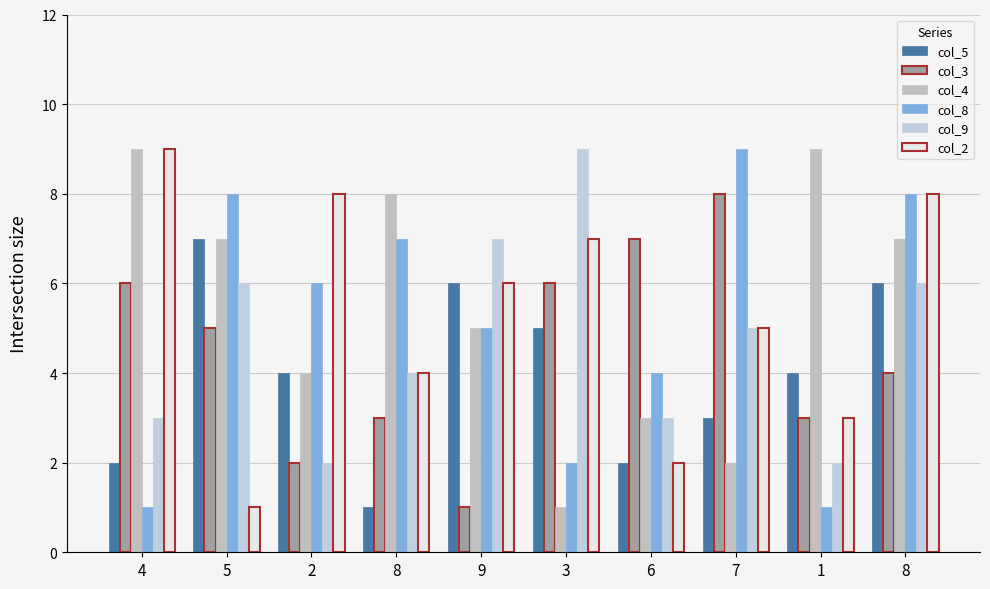

List the series in order of their peak value, highest first.

col_4, col_8, col_9, col_2, col_3, col_5